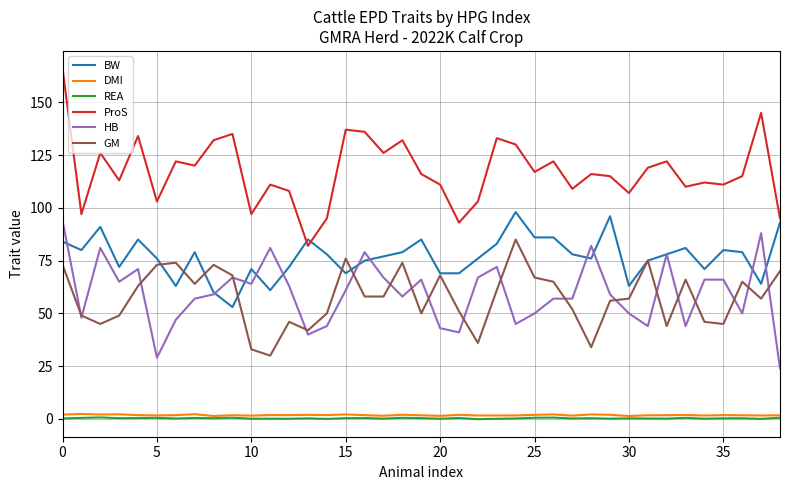

True or false: ProS and REA intersect in this chart.

False